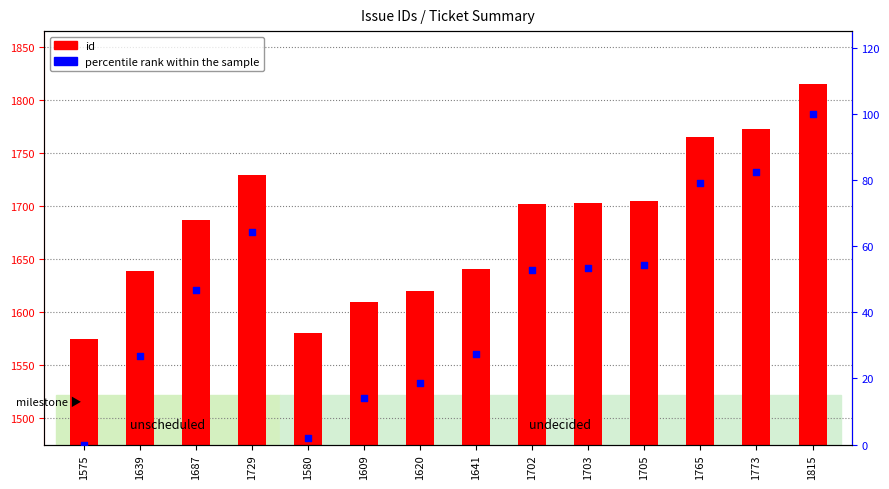

Which series contains the highest Y value?

id